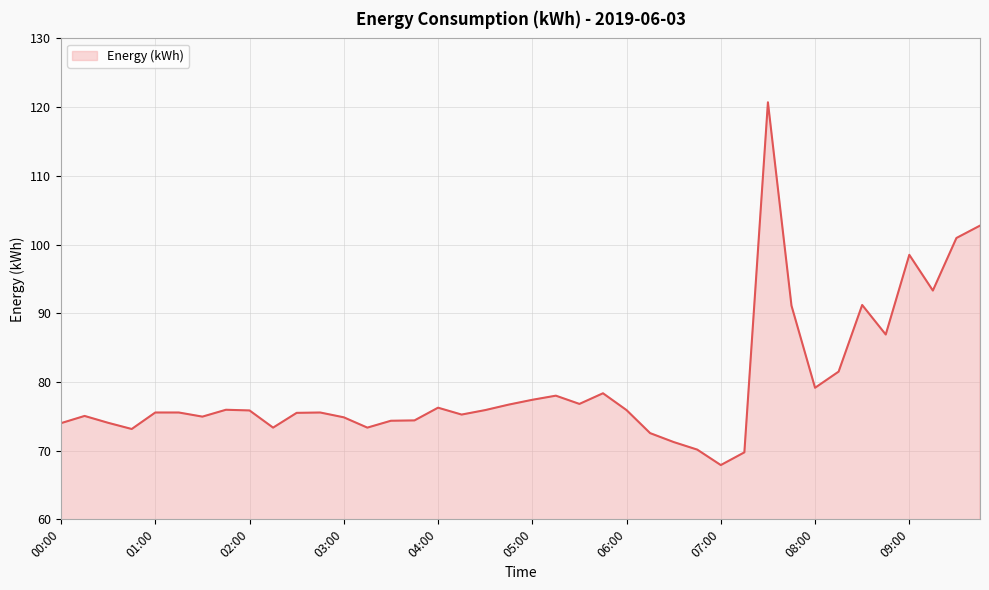

What is the greatest value displayed?

120.7